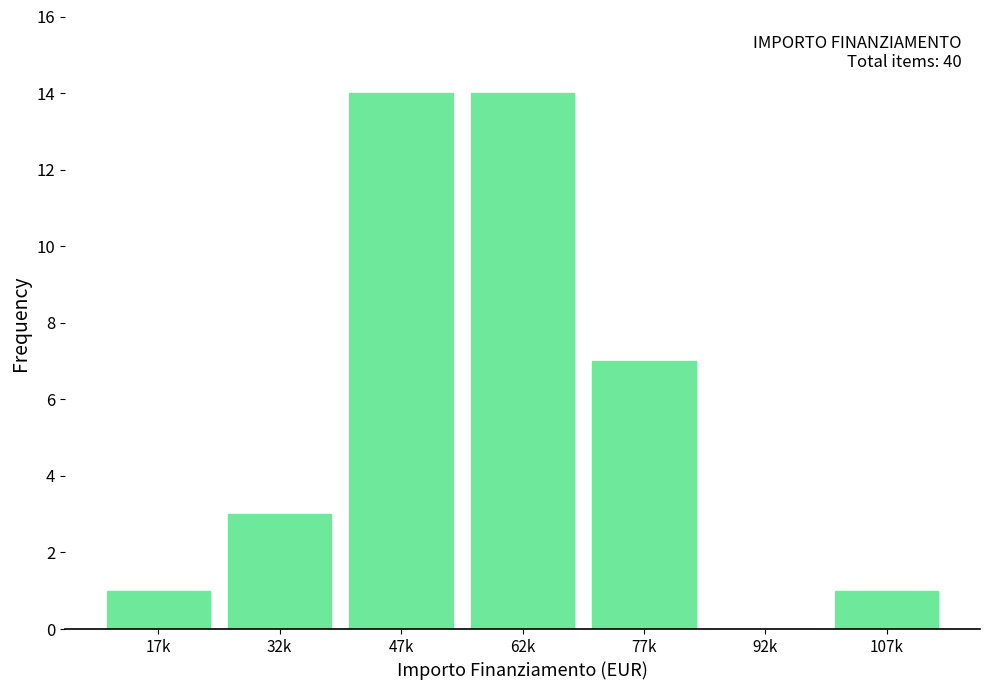

Reading left to right, list all the values displayed in this chart.

17k=1	32k=3	47k=14	62k=14	77k=7	92k=0	107k=1